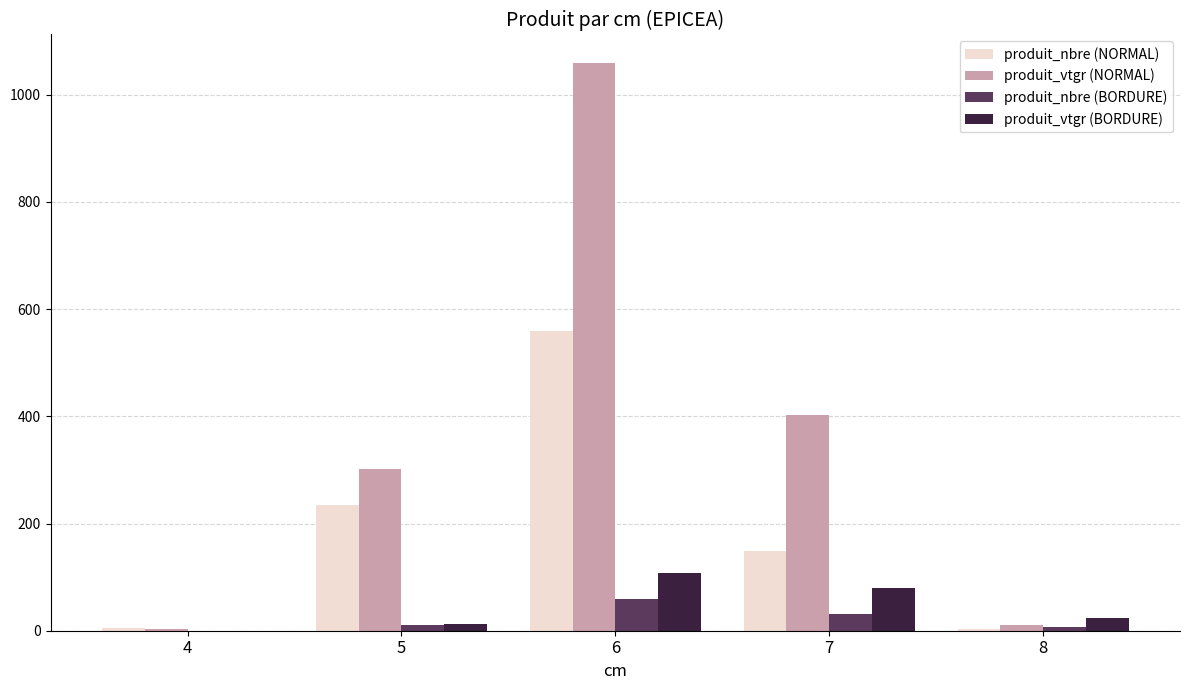

What is the sum of all produit_nbre (NORMAL) values?

951.0